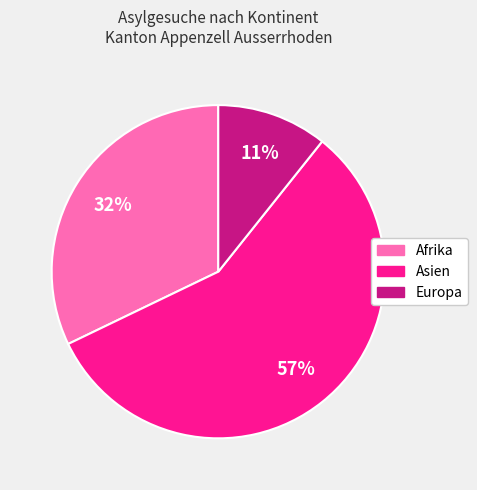

Is there a majority slice in this chart?

Yes